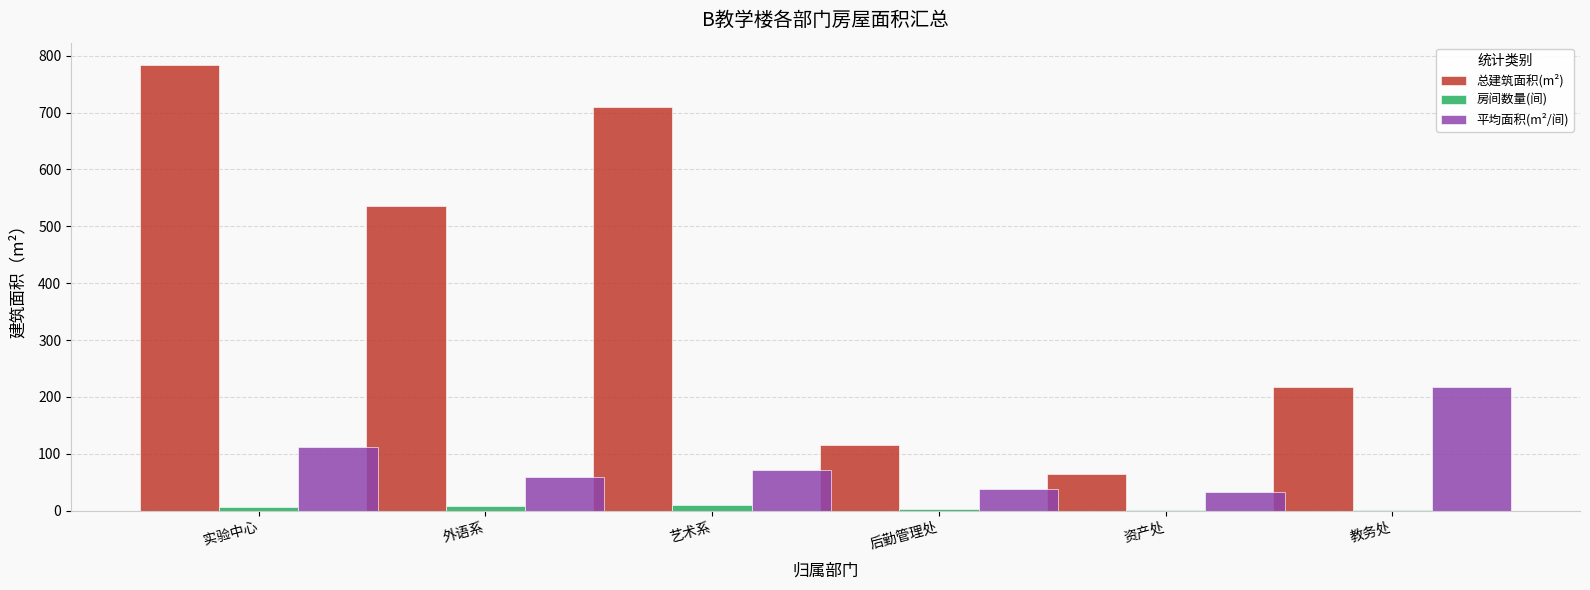

What is the spread (max minus min) of values at 艺术系?

699.9